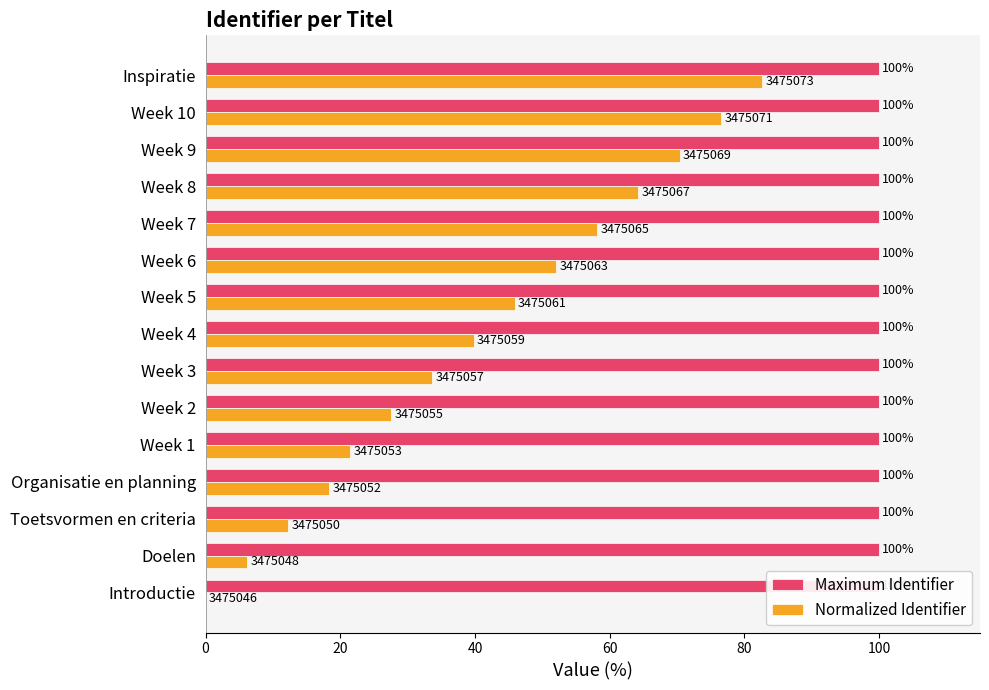

What is the highest value of the Normalized Identifier series?

82.6